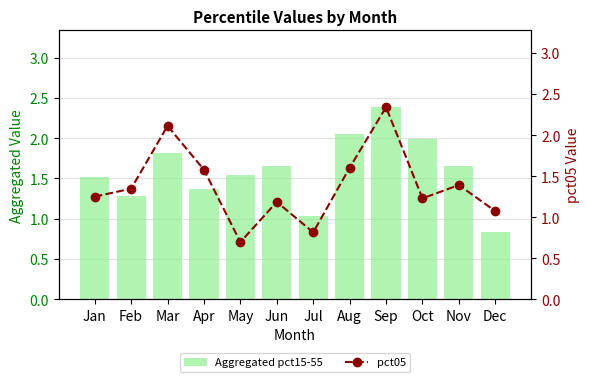

How many values in the pct05 series are below 1?

2